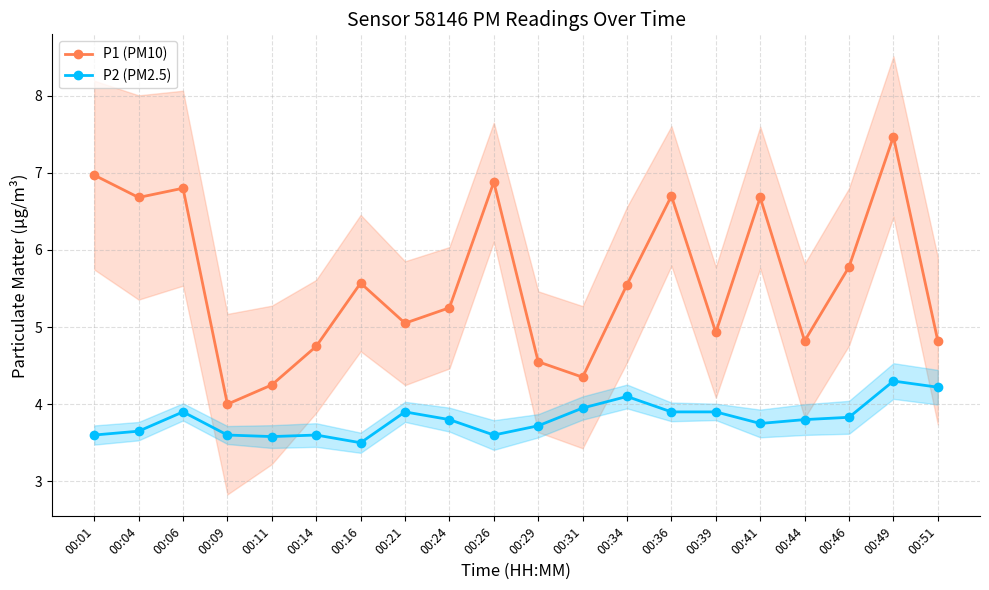

Does the chart have visible grid lines?

Yes